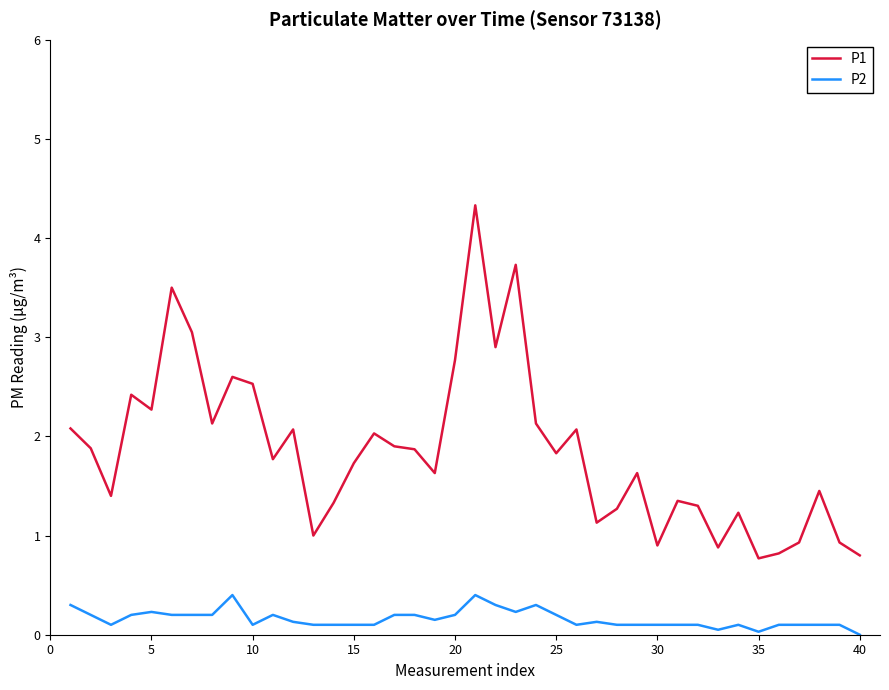

True or false: P2 has more than 1 interior local peaks.

True